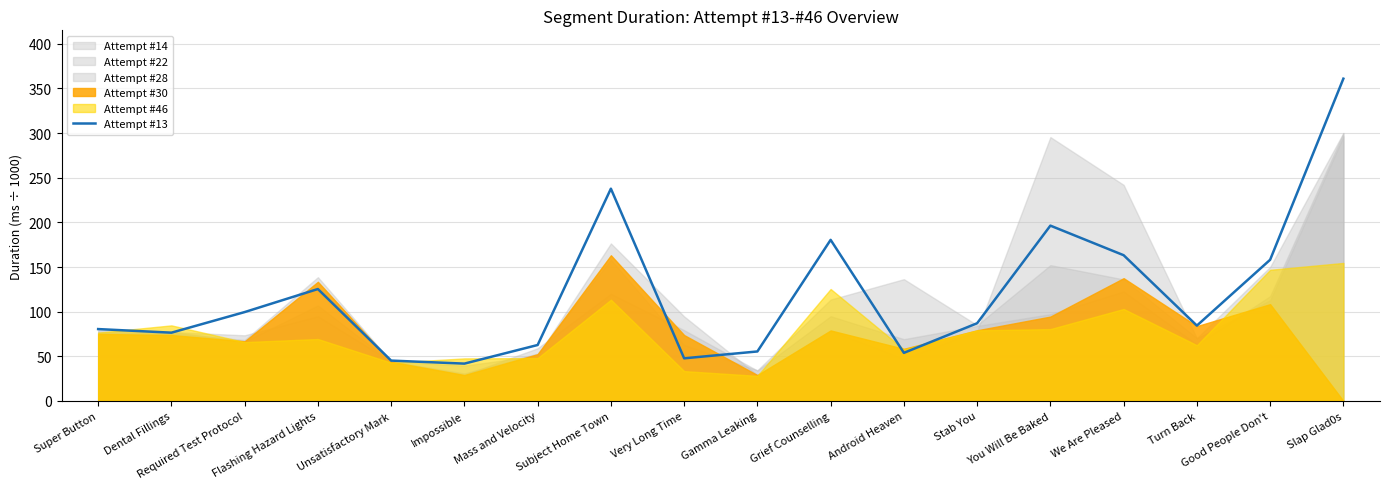

How many lines are shown in the chart?

1